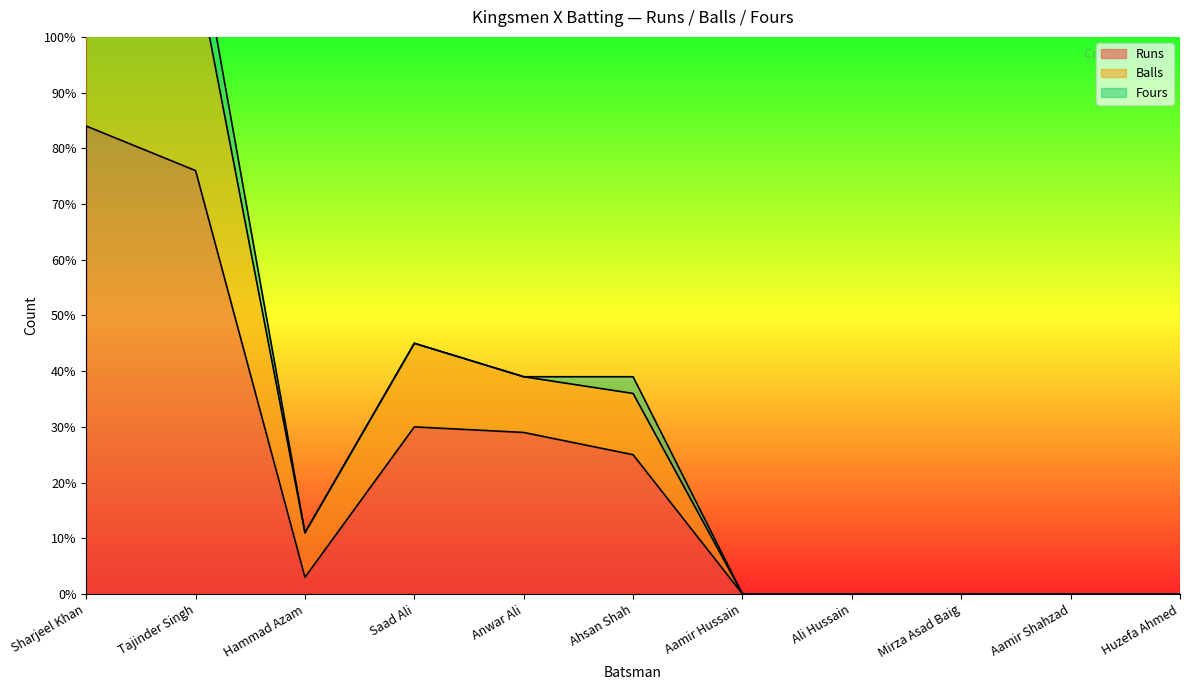

The Balls series shows 0 at Aamir Hussain. True or false?

True